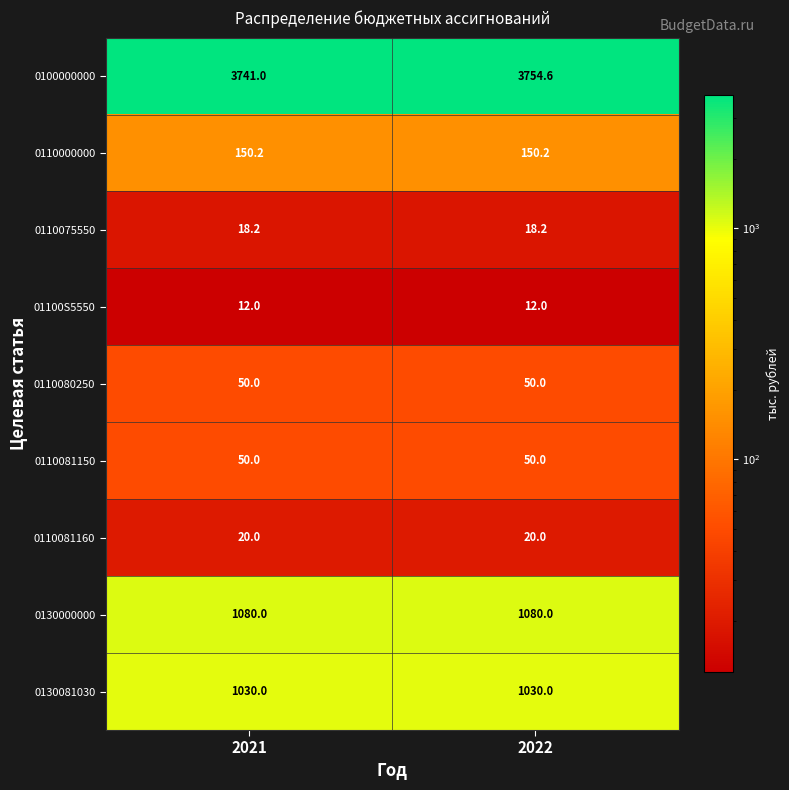

What is the sum of the 0110000000 values at 2021 and 2022?

300.4